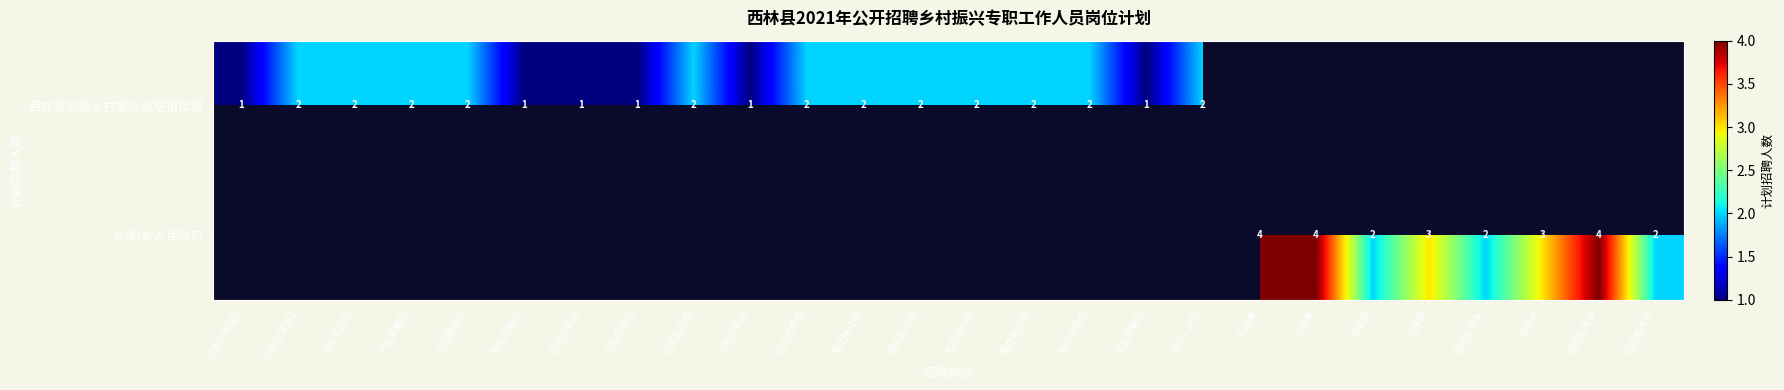

True or false: 乡镇/乡人民政府 has a value of 3 at 马蚌镇.

True